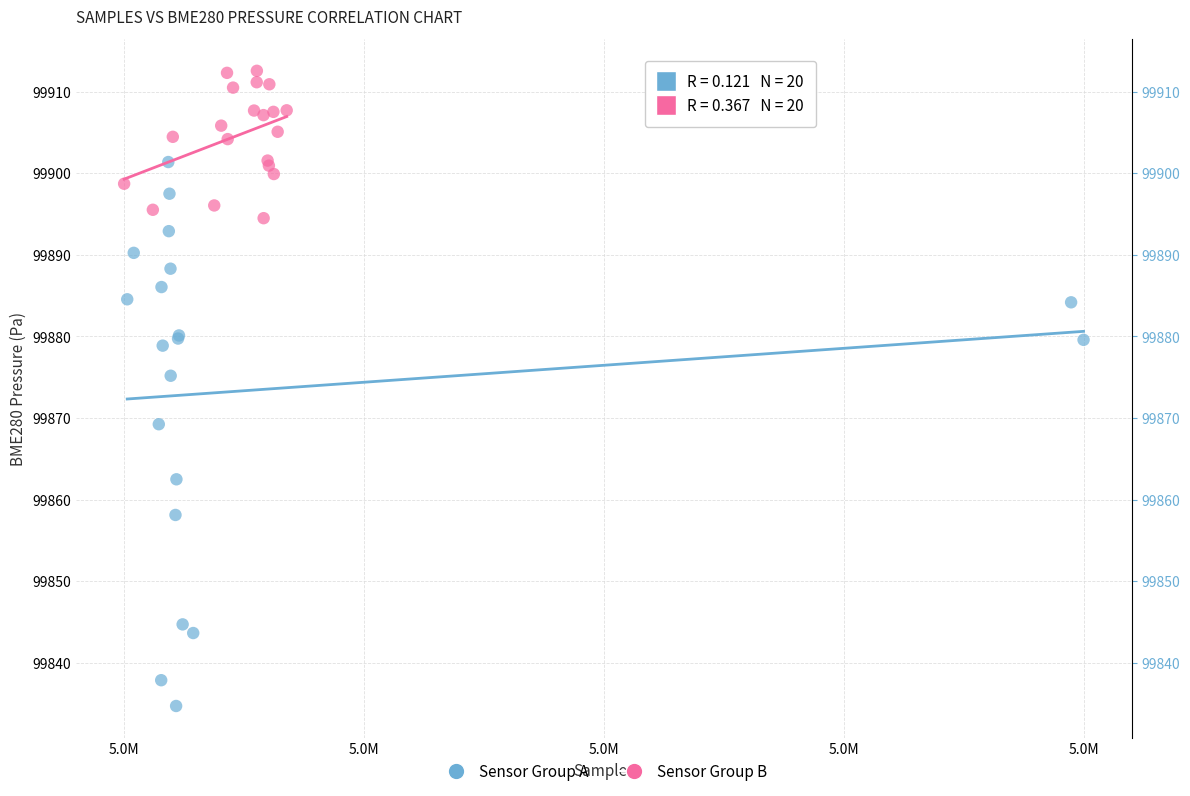

What are all the series names shown in the legend?

Sensor Group A, Sensor Group B